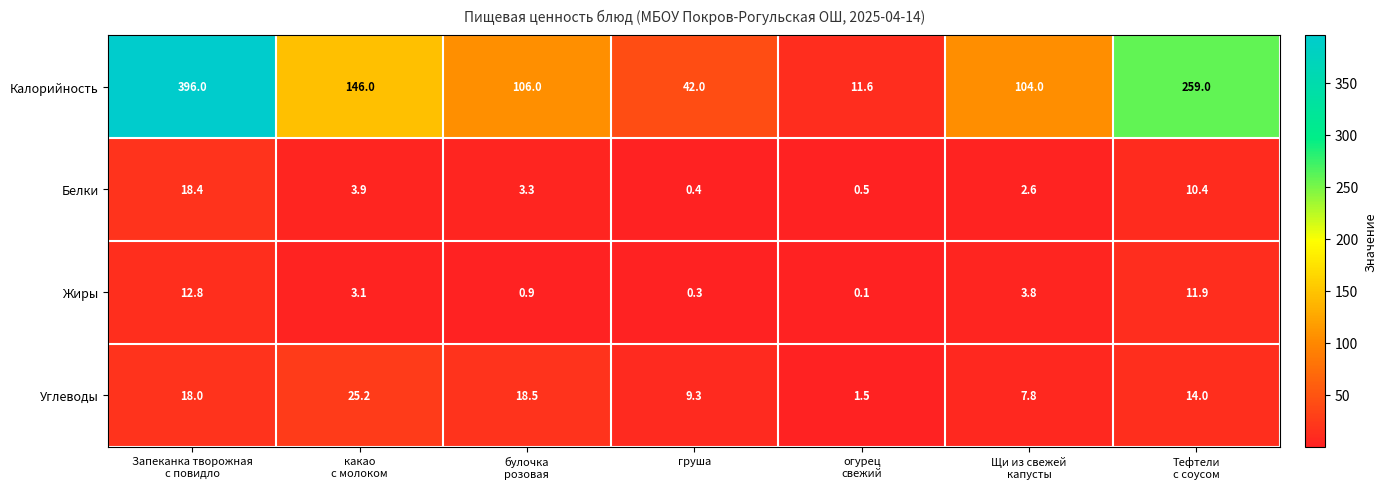

At how many categories does at least one series exceed 2?

7